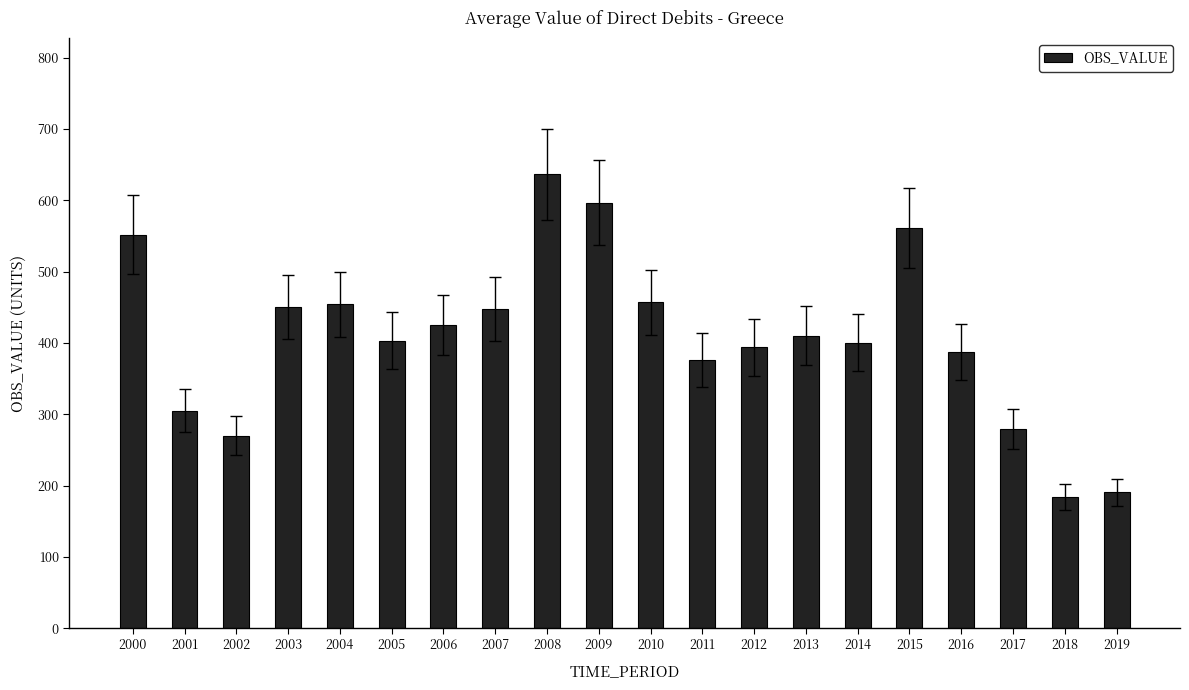

What is the sum of all values?

8181.0